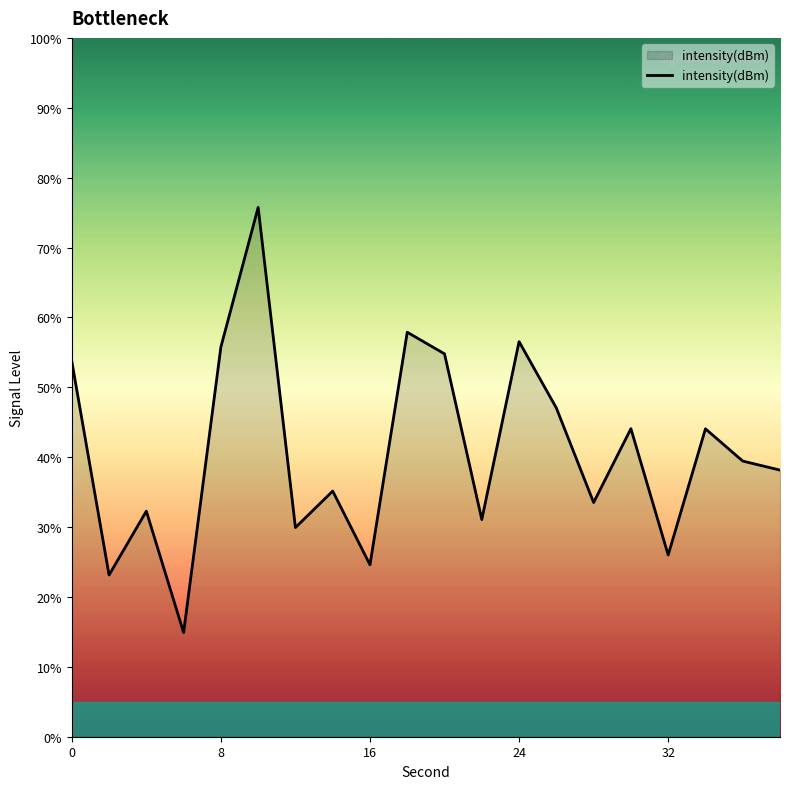

What is the maximum value shown in the chart?

75.7